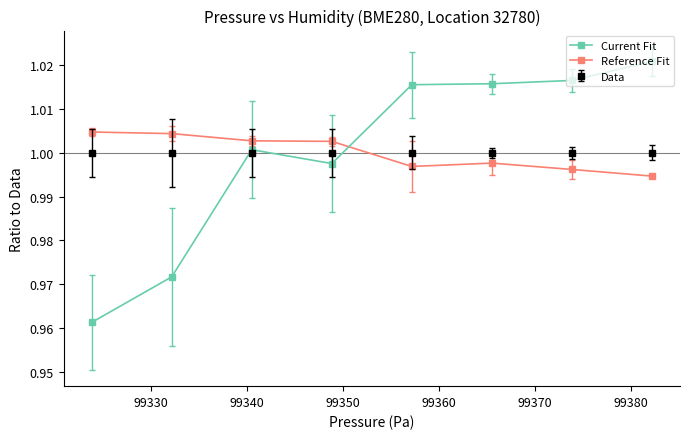

How many intersections are there between Reference Fit and Data?

1